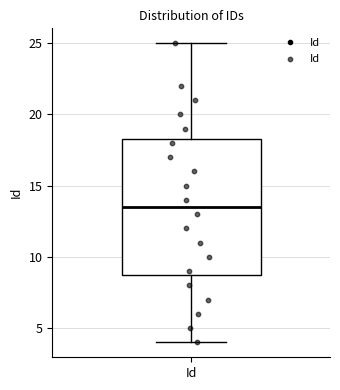

Transcribe this box plot: give where the median line is, the range the box spans, and where the two whiskers end, as read against the y-axis. The values are not printed on the chart, so give them approximately, as read against the axis.

median 13.5, box 9.0 to 18.5, whiskers 4.0 to 25.0